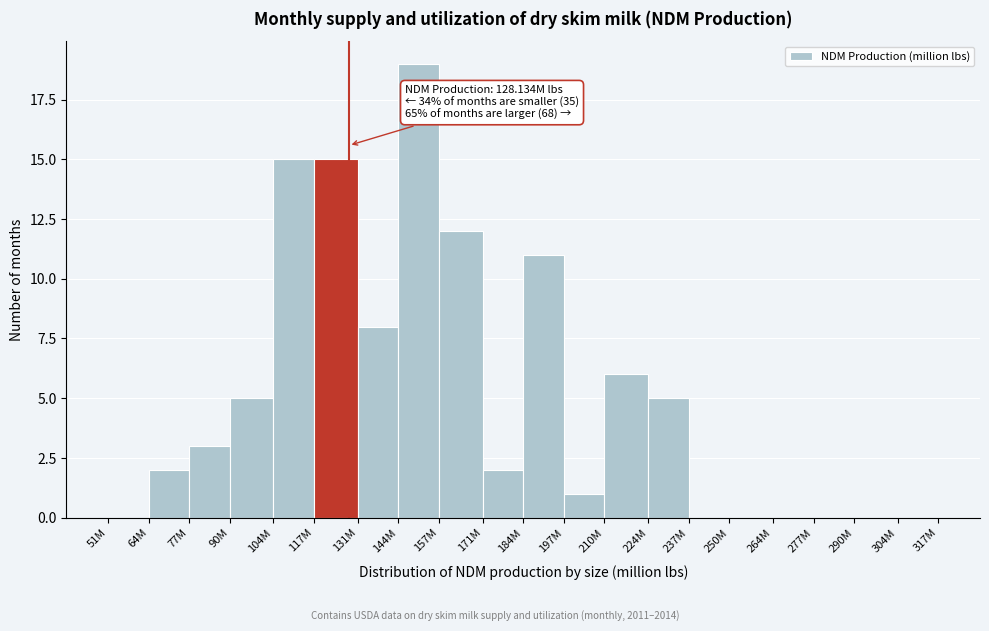

Reading right to left, what are all the values shown in this chart?

304M=0	290M=0	277M=0	264M=0	250M=0	237M=0	224M=5	210M=6	197M=1	184M=11	171M=2	157M=12	144M=19	131M=8	117M=15	104M=15	90M=5	77M=3	64M=2	51M=0